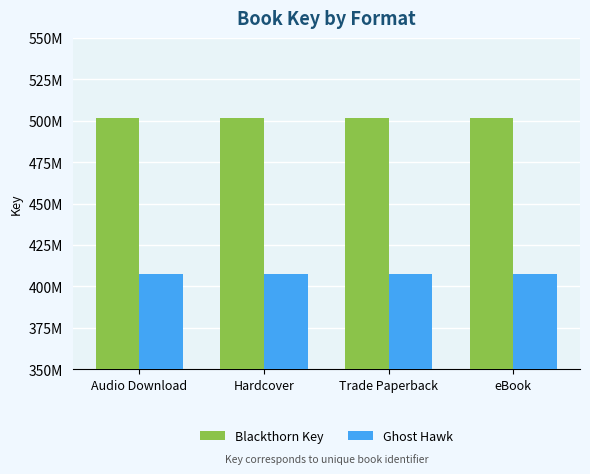

Does the chart contain stacked bars?

No